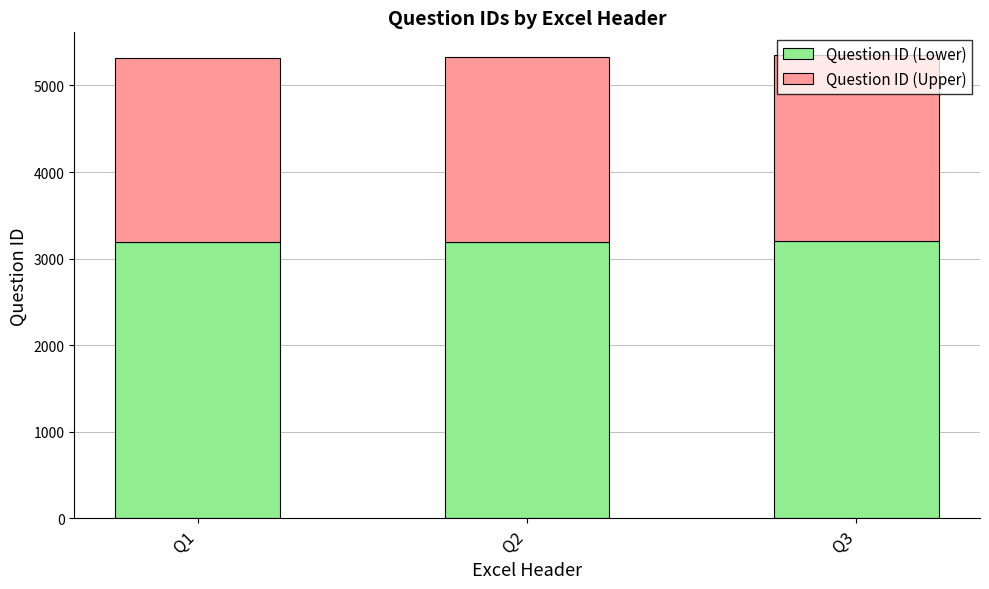

What is the highest value of the Question ID (Lower) series?

3207.6